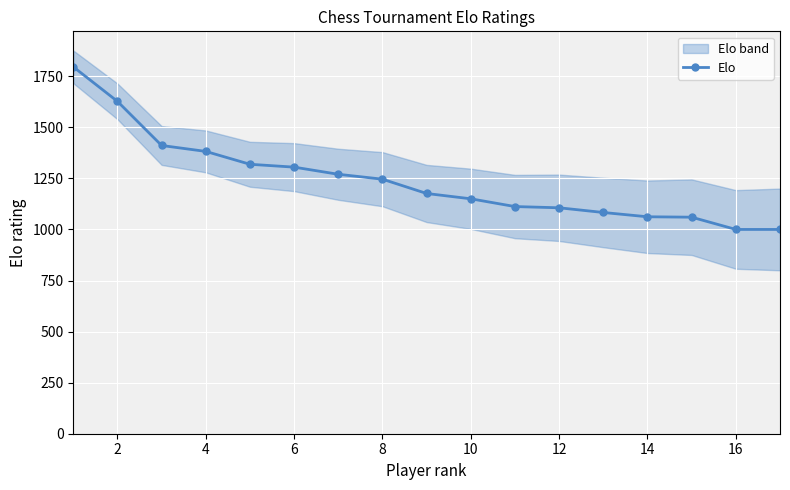

What is the highest value of the Elo series?

1796